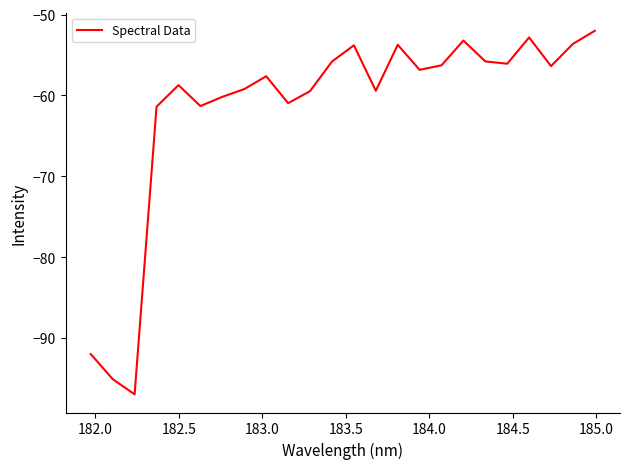

How many categories are shown in the chart?

24